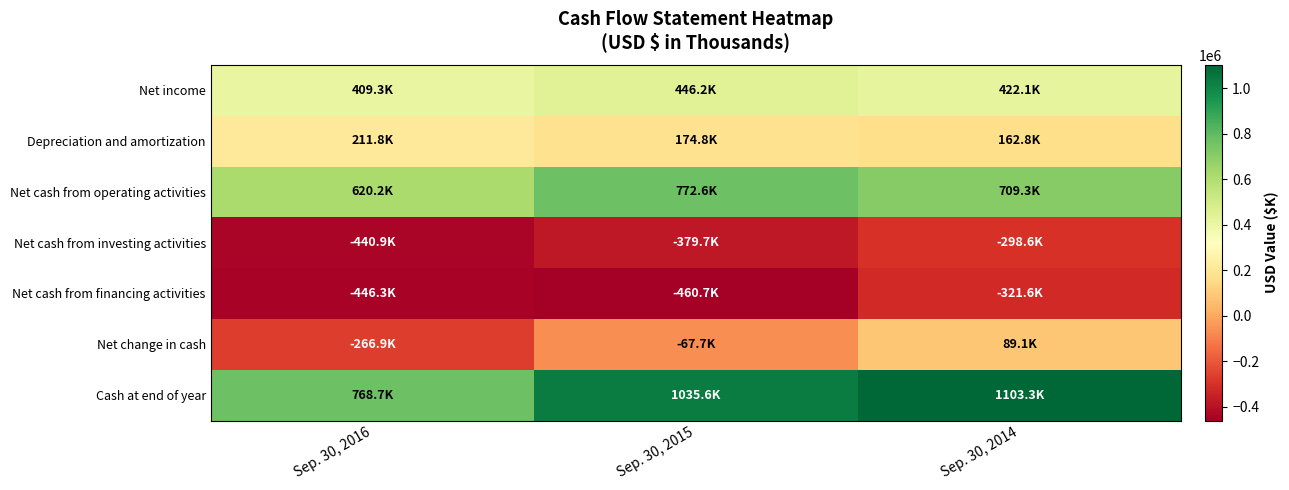

What is the smallest value displayed?

-460664